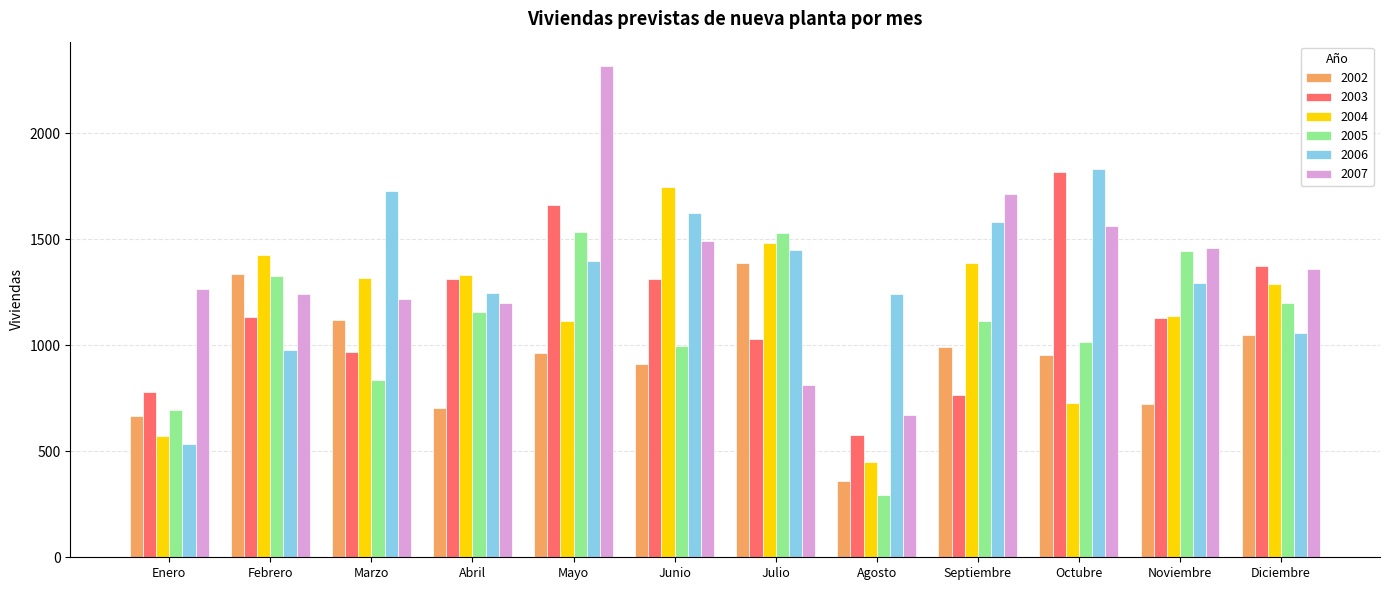

At Marzo, list the series in order from largest to smallest.

2006, 2004, 2007, 2002, 2003, 2005